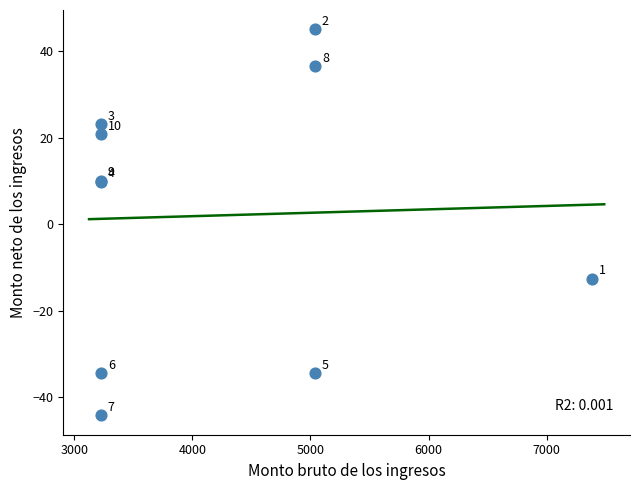

What Y value in the scatter plot is closest to 0?

9.9